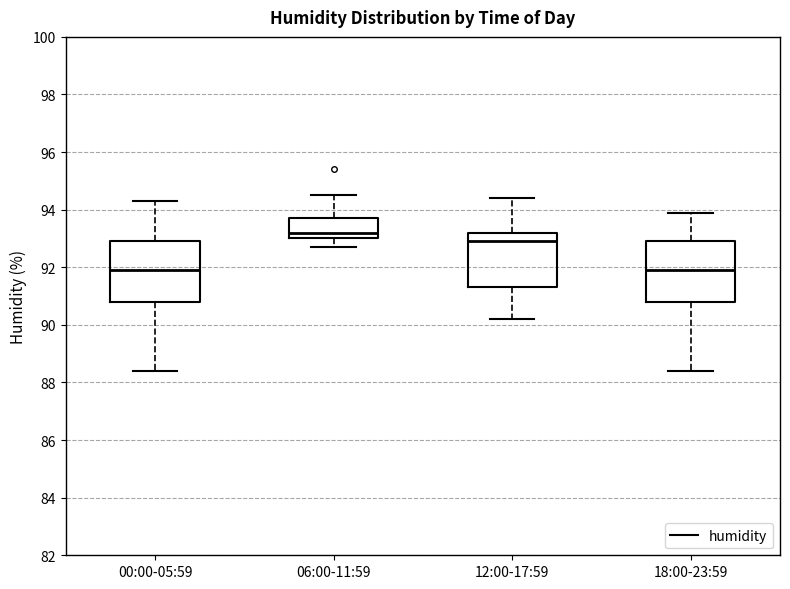

Where is the lower edge of the box for 18:00-23:59 on the y-axis? The values are not printed on the chart, so give them approximately, as read against the axis.

90.8